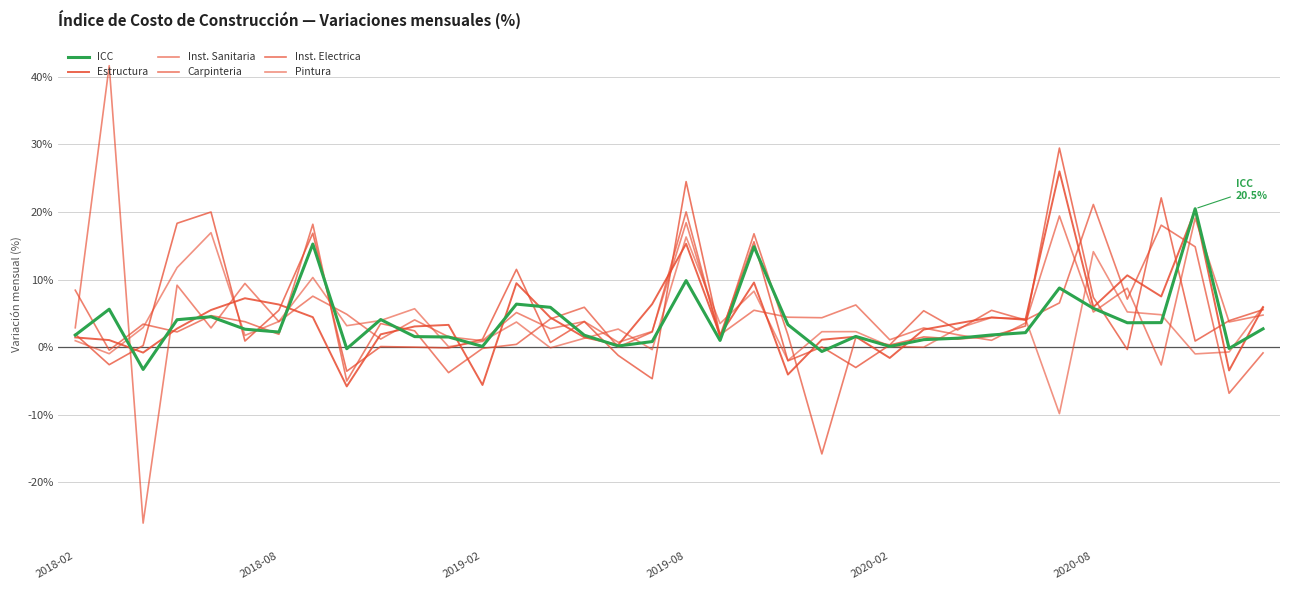

How many lines are shown in the chart?

6